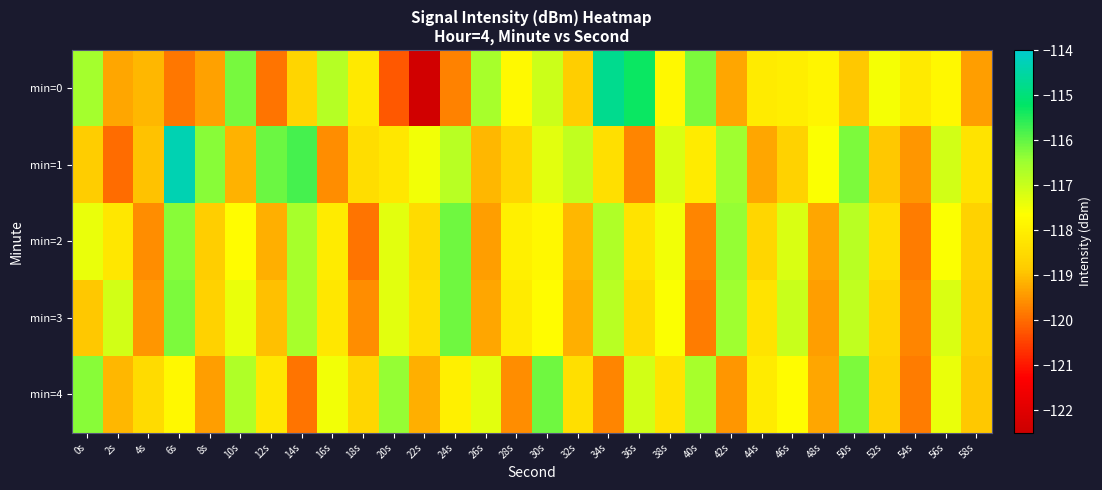

Reading left to right, what are all the values shown in this chart?

min=0: 0s=-116.6	2s=-119.3	4s=-119.1	6s=-119.9	8s=-119.4	10s=-116.2	12s=-119.9	14s=-118.6	16s=-116.8	18s=-118.2	20s=-120.2	22s=-122.4	24s=-119.7	26s=-116.6	28s=-117.8	30s=-117.0	32s=-118.8	34s=-114.8	36s=-115.3	38s=-117.8	40s=-116.2	42s=-119.3	44s=-118.1	46s=-118.0	48s=-117.9	50s=-118.9	52s=-117.5	54s=-118.1	56s=-117.8	58s=-119.4
min=1: 0s=-118.8	2s=-120.0	4s=-119.0	6s=-114.3	8s=-116.3	10s=-119.2	12s=-116.1	14s=-115.8	16s=-119.6	18s=-118.4	20s=-118.2	22s=-117.5	24s=-116.8	26s=-119.1	28s=-118.6	30s=-117.3	32s=-116.9	34s=-118.4	36s=-119.7	38s=-117.2	40s=-118.1	42s=-116.5	44s=-119.3	46s=-118.7	48s=-117.6	50s=-116.2	52s=-118.9	54s=-119.5	56s=-117.1	58s=-118.3
min=2: 0s=-117.4	2s=-118.2	4s=-119.6	6s=-116.3	8s=-118.8	10s=-117.7	12s=-119.2	14s=-116.6	16s=-118.1	18s=-119.9	20s=-117.3	22s=-118.5	24s=-116.1	26s=-119.4	28s=-118.0	30s=-117.8	32s=-119.1	34s=-116.7	36s=-118.3	38s=-117.5	40s=-119.7	42s=-116.4	44s=-118.6	46s=-117.2	48s=-119.3	50s=-116.8	52s=-118.4	54s=-119.8	56s=-117.6	58s=-118.7
min=3: 0s=-118.9	2s=-117.1	4s=-119.5	6s=-116.2	8s=-118.7	10s=-117.4	12s=-119.0	14s=-116.6	16s=-118.2	18s=-119.6	20s=-117.3	22s=-118.4	24s=-116.1	26s=-119.3	28s=-118.1	30s=-117.7	32s=-119.2	34s=-116.8	36s=-118.5	38s=-117.6	40s=-119.8	42s=-116.5	44s=-118.3	46s=-117.0	48s=-119.4	50s=-116.9	52s=-118.6	54s=-119.7	56s=-117.2	58s=-118.8
min=4: 0s=-116.3	2s=-119.1	4s=-118.5	6s=-117.8	8s=-119.4	10s=-116.7	12s=-118.2	14s=-119.9	16s=-117.5	18s=-118.6	20s=-116.4	22s=-119.2	24s=-118.0	26s=-117.3	28s=-119.6	30s=-116.1	32s=-118.4	34s=-119.7	36s=-117.1	38s=-118.3	40s=-116.6	42s=-119.5	44s=-118.1	46s=-117.7	48s=-119.3	50s=-116.2	52s=-118.7	54s=-119.8	56s=-117.4	58s=-118.9